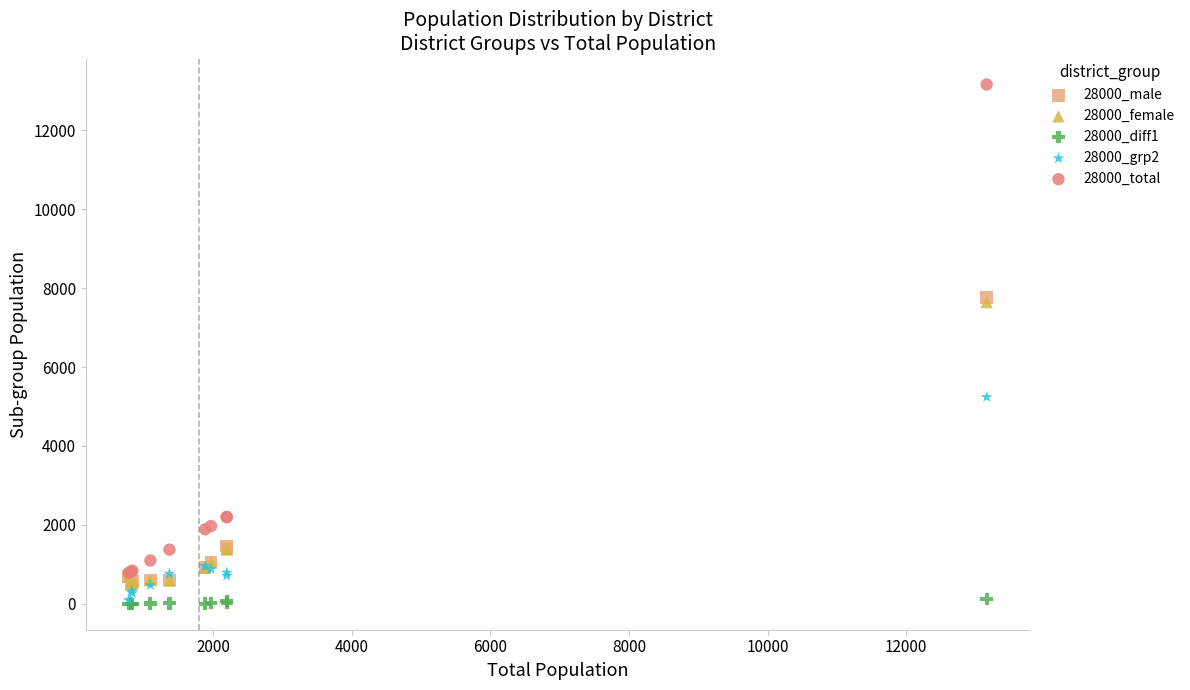

Which series has the widest spread of Y values?

28000_total